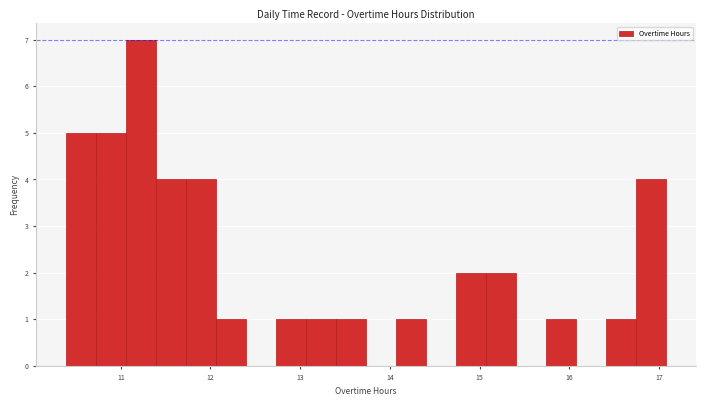

Around what value on the x-axis is the tallest bar? Give the approximate position of its centre, as read against the axis.

11.2